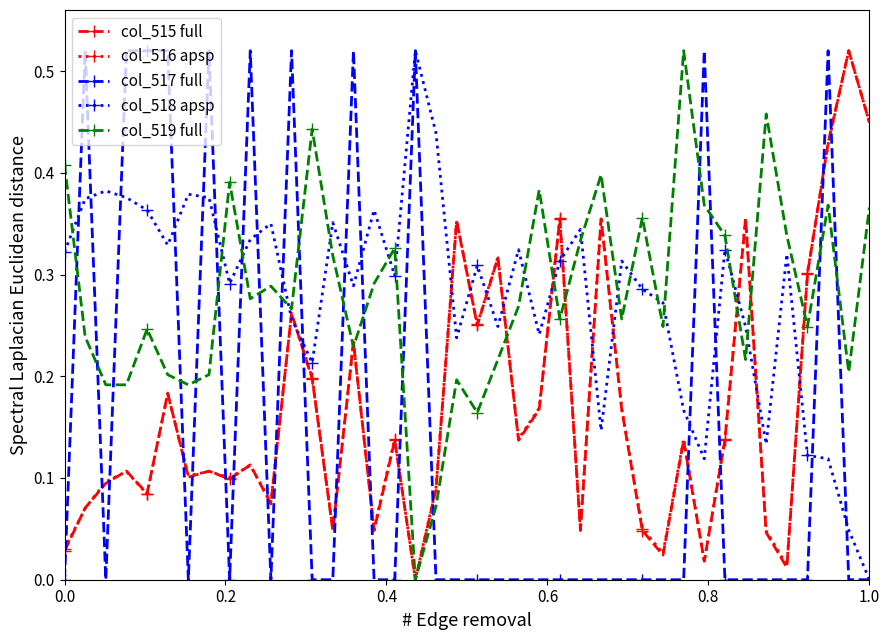

True or false: col_517 full and col_515 full cross at least once.

True